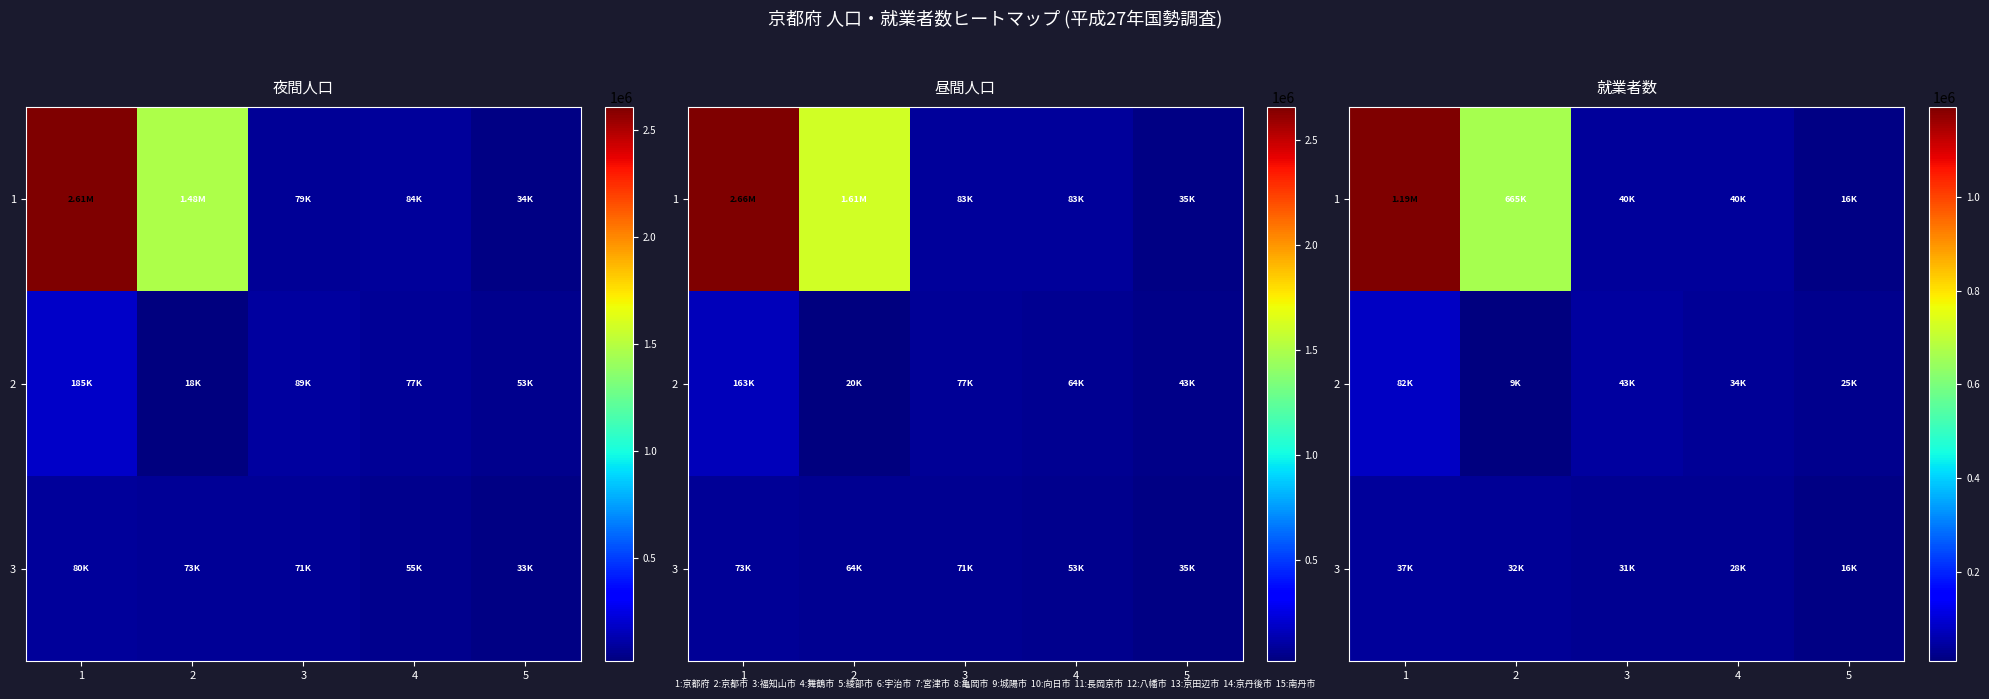

True or false: 2 has a value of 8578 at 5.

False